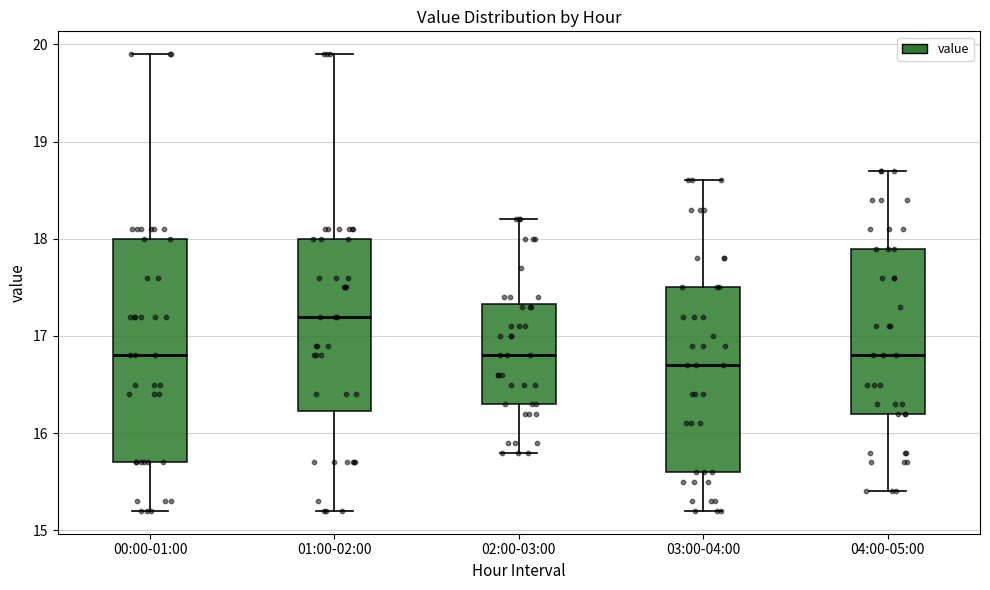

Where is the upper edge of the box for 00:00-01:00 on the y-axis? The values are not printed on the chart, so give them approximately, as read against the axis.

18.0